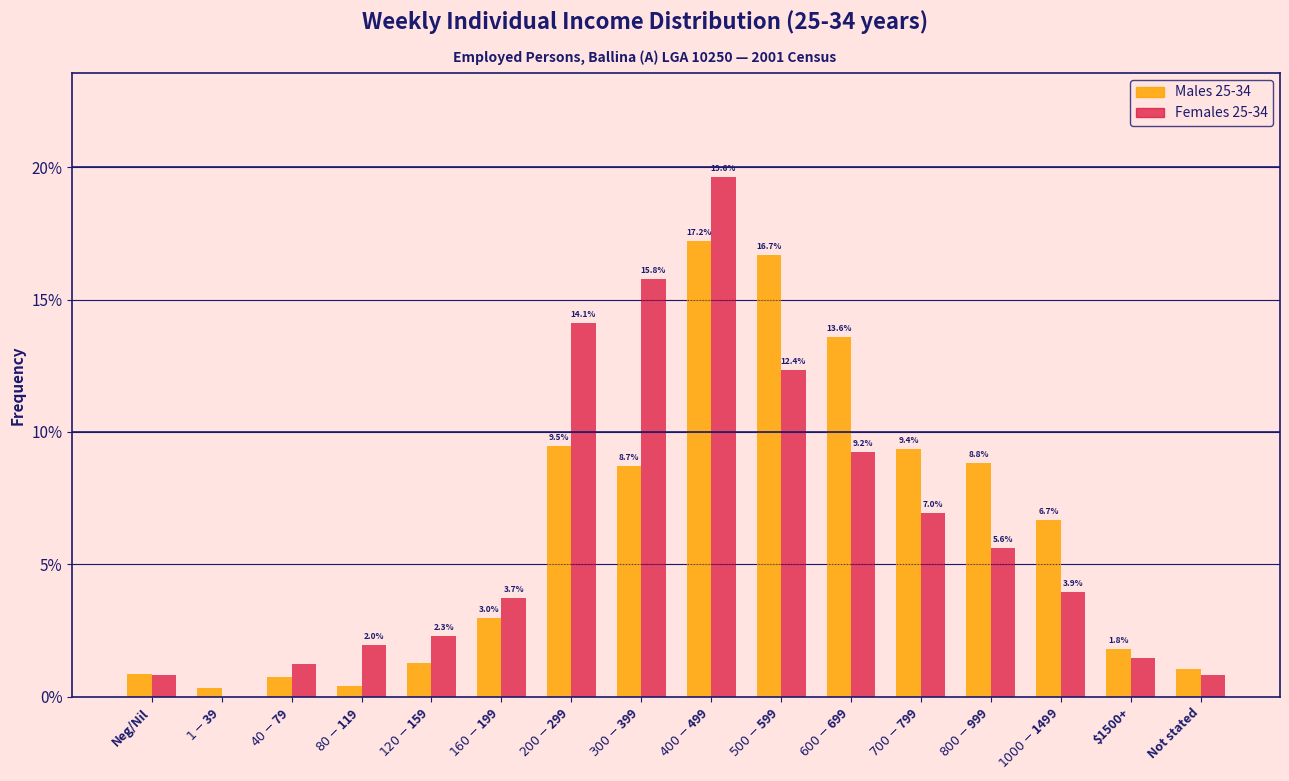

What is the greatest value displayed?

19.6